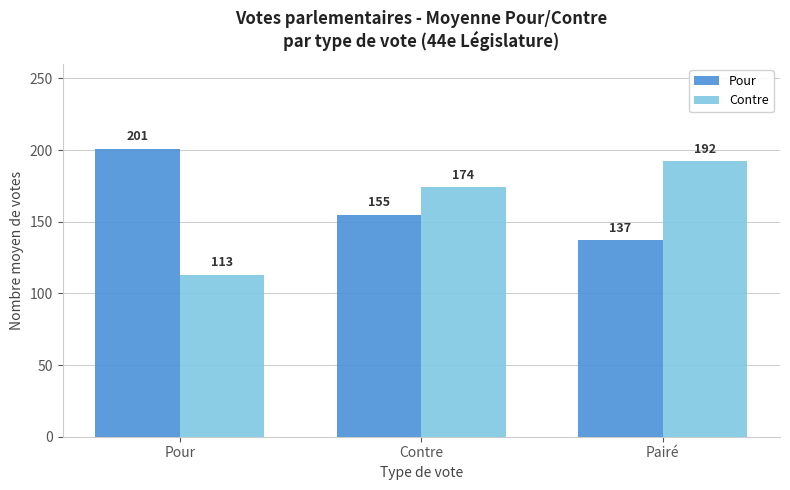

Read the Contre value at Contre.

174